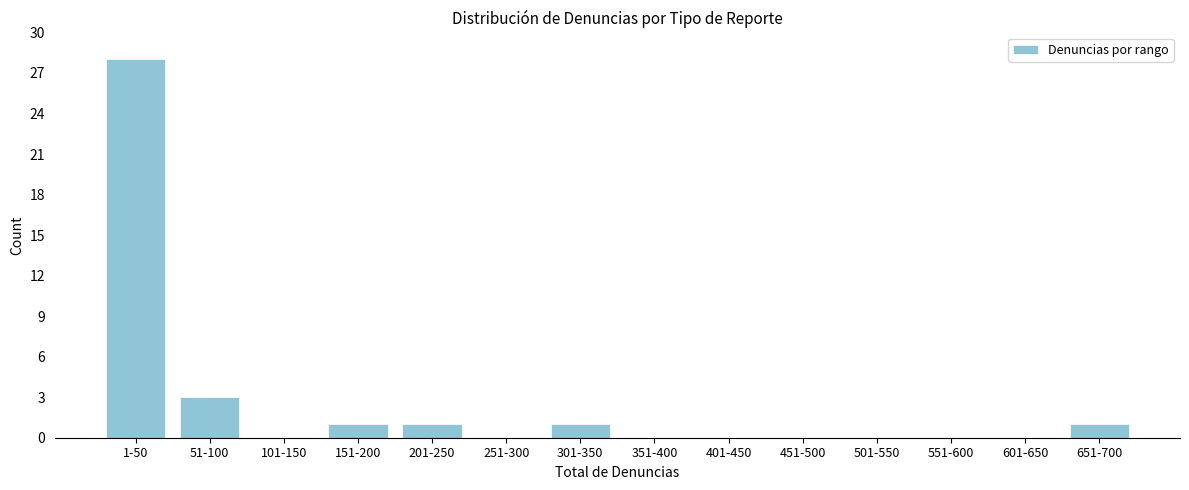

Reading left to right, what are all the values shown in this chart?

1-50=28	51-100=3	101-150=0	151-200=1	201-250=1	251-300=0	301-350=1	351-400=0	401-450=0	451-500=0	501-550=0	551-600=0	601-650=0	651-700=1